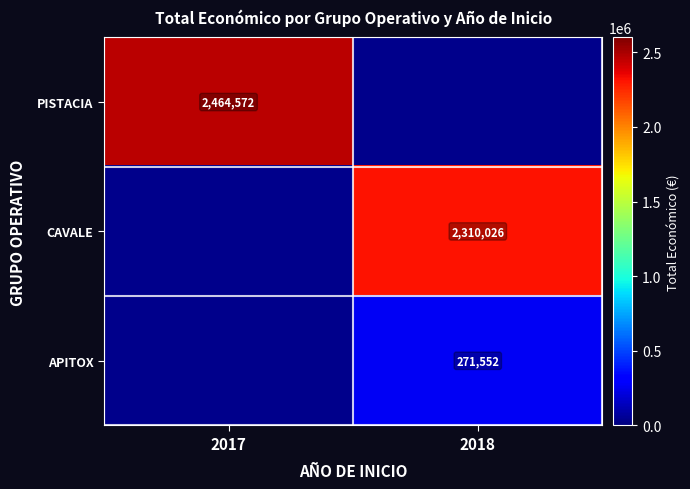

Is it true that PISTACIA equals 636430 at 2017?

False